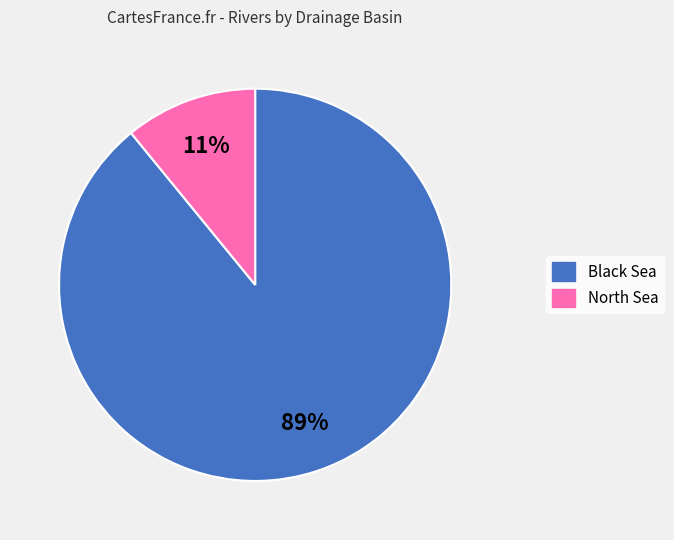

To the nearest percent, what percentage of the pie is North Sea?

11%